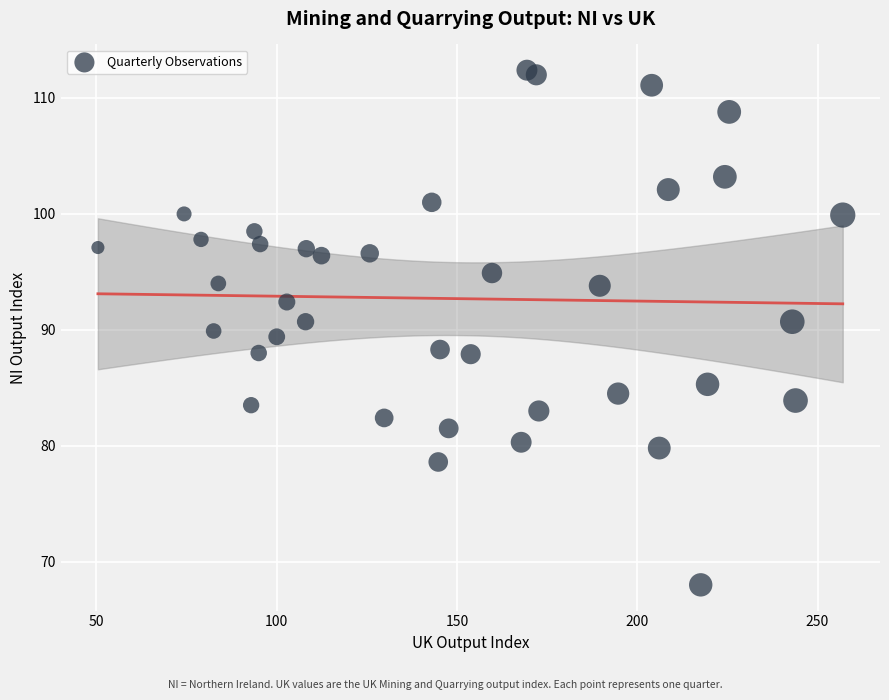

What is the range of X values (max minus min)?

206.6